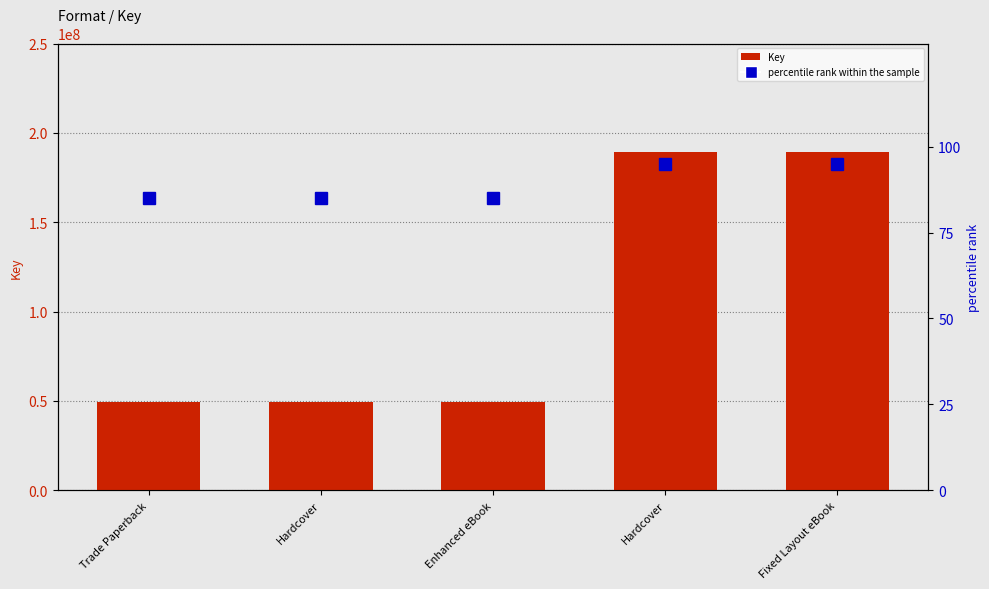

Which category has the highest value in the Key series?

Hardcover